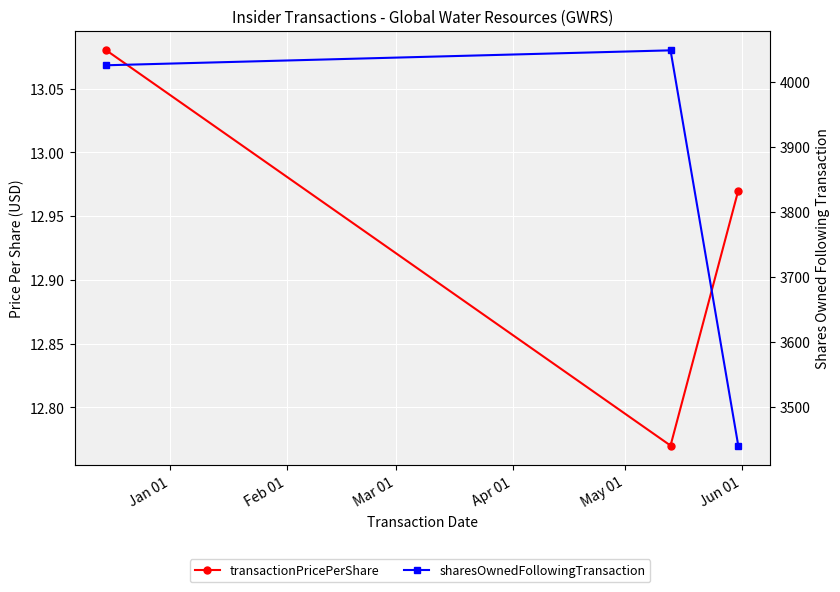

Rank the series by their maximum value, from lowest to highest.

transactionPricePerShare, sharesOwnedFollowingTransaction